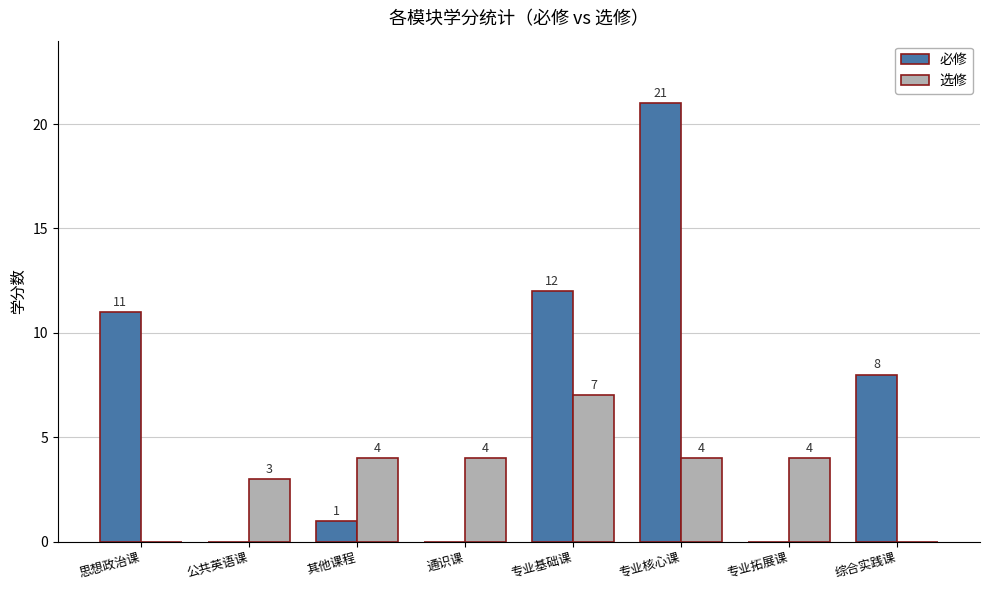

Which series changed the most between 公共英语课 and 专业核心课?

必修